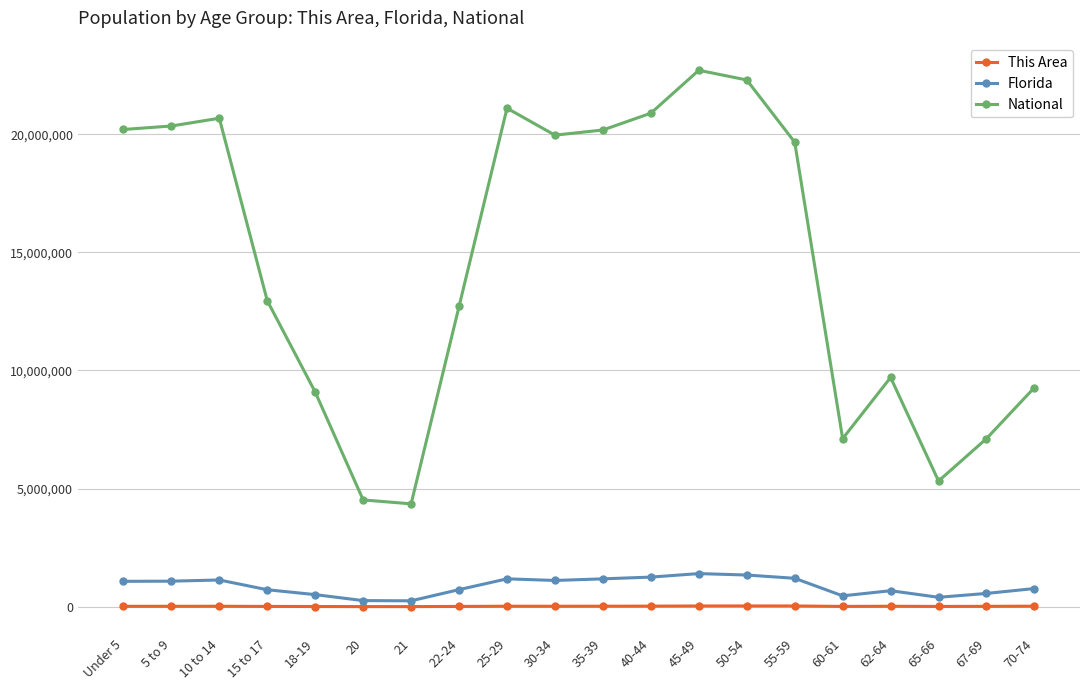

What is the label of the 20th point from the left?

70-74